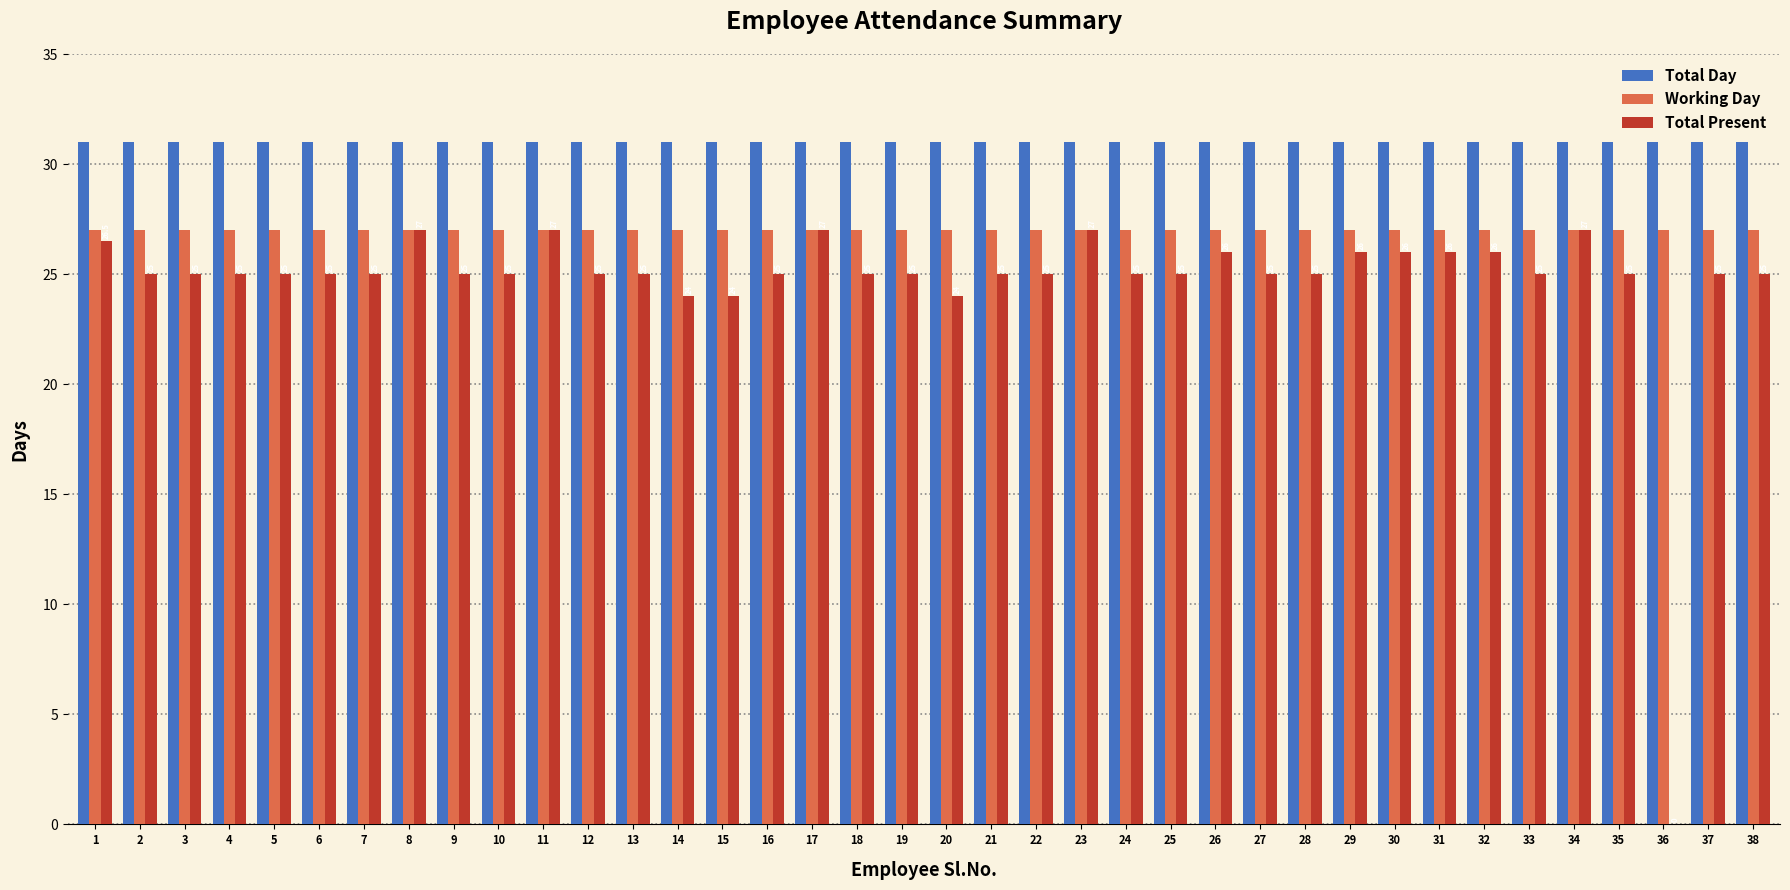

How many categories are shown in the chart?

38